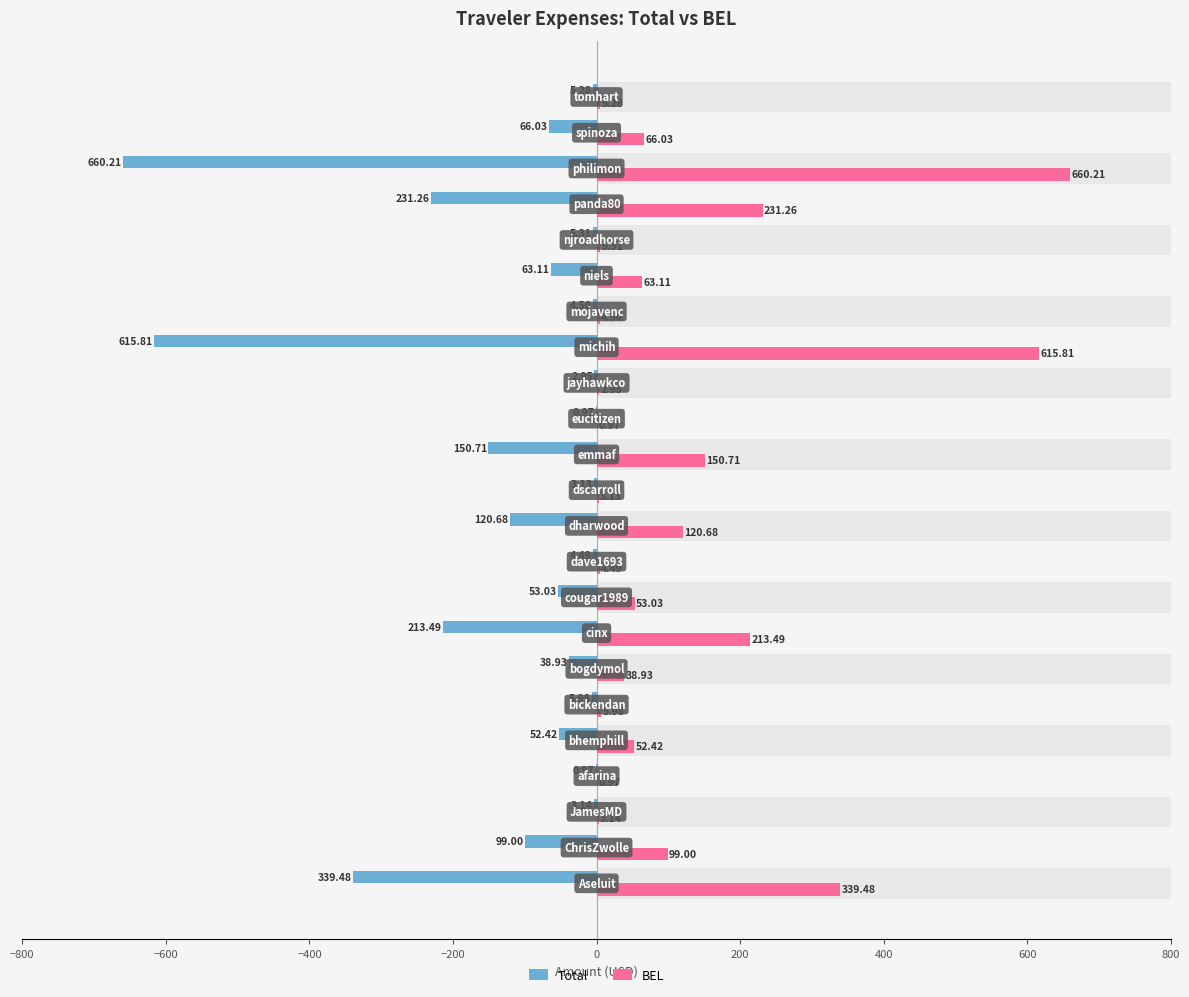

Which series has the widest spread of values?

Total